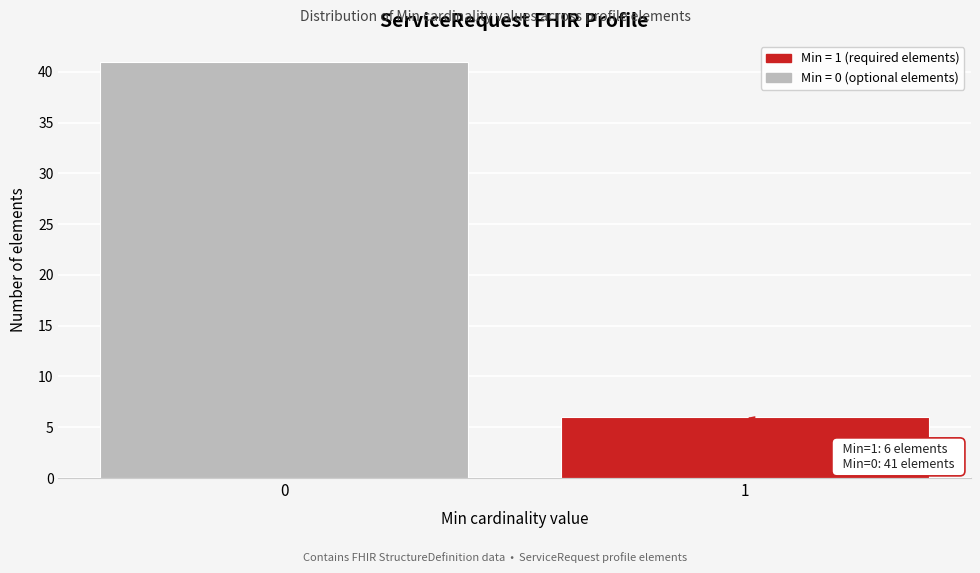

Reading right to left, extract all data points from this chart.

6	41